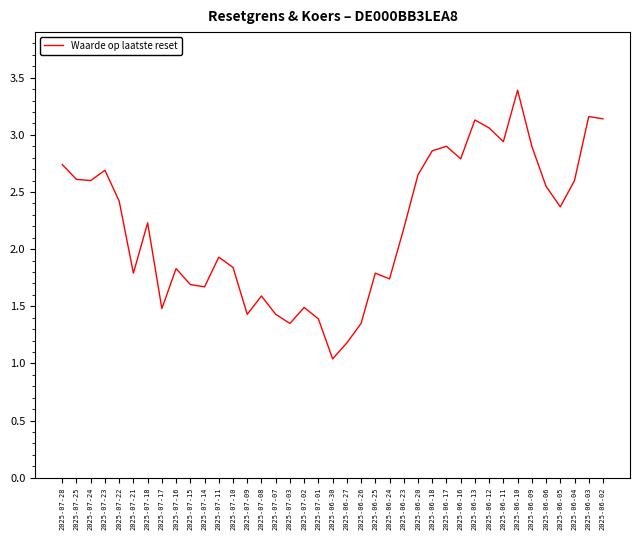

What is the ratio of the value at 2025-06-26 to the value at 2025-06-24?

0.8